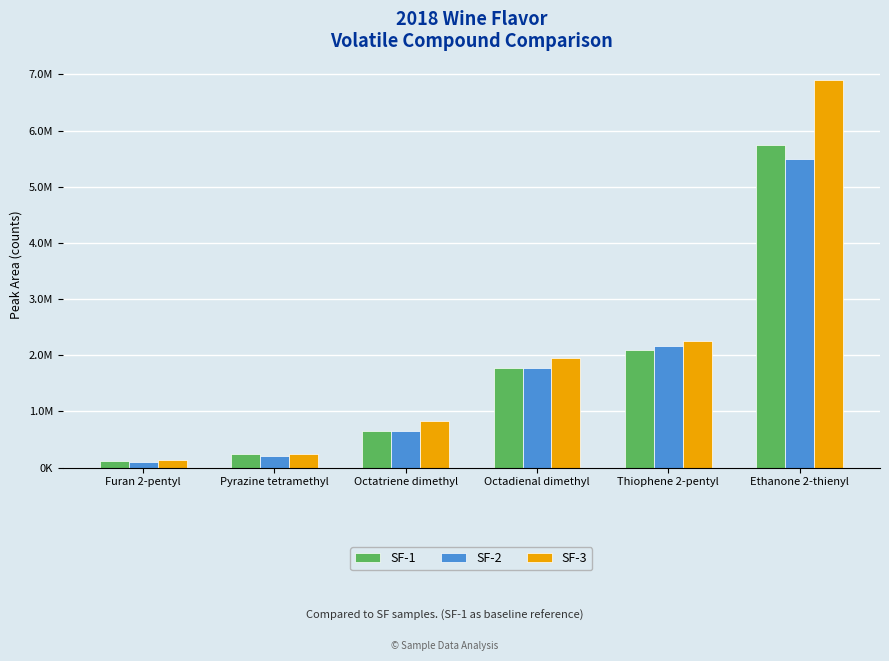

Does the chart contain stacked bars?

No